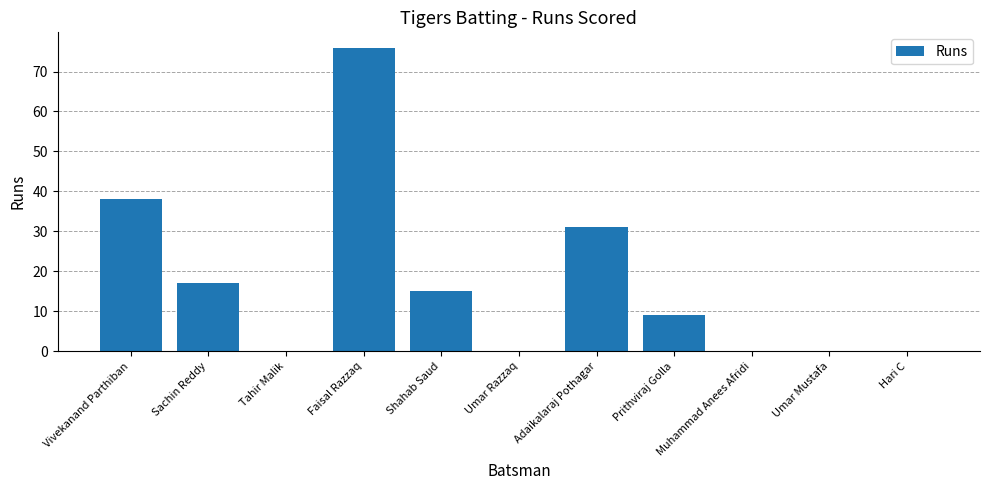

Count the number of categories in the chart.

11